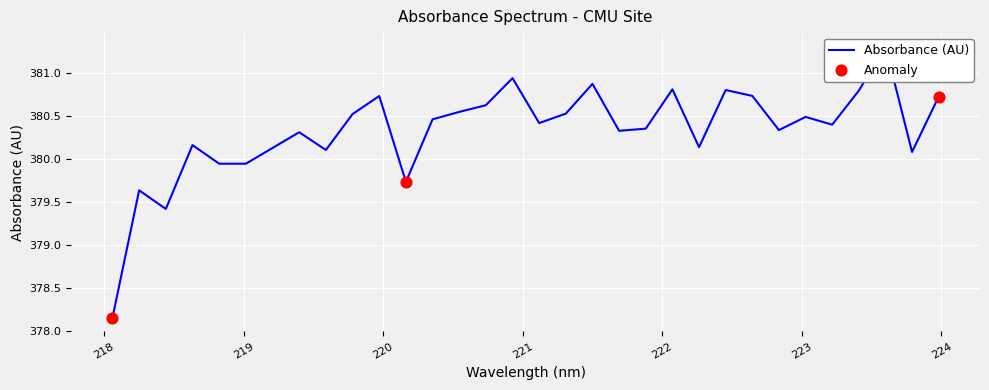

What is the change in value from 218.2508 to 220.3533?

+0.8